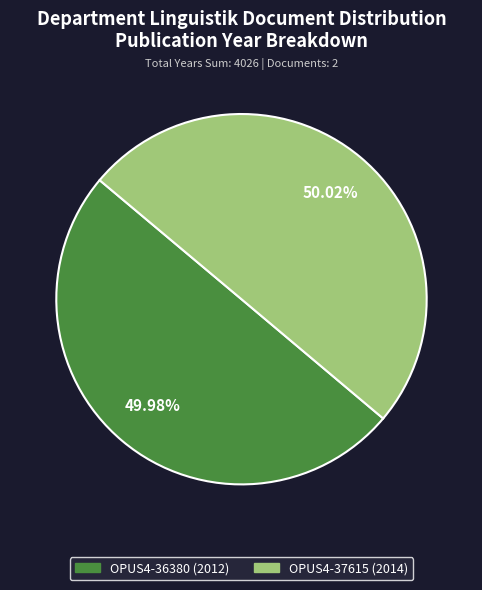

Approximately how many times larger is the value at OPUS4-36380 compared to OPUS4-37615?

1.0